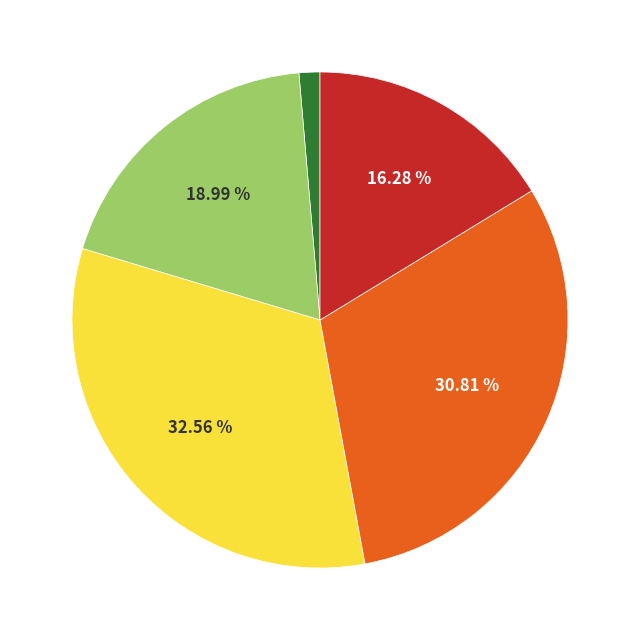

To the nearest percent, what is the average slice percentage?

20%